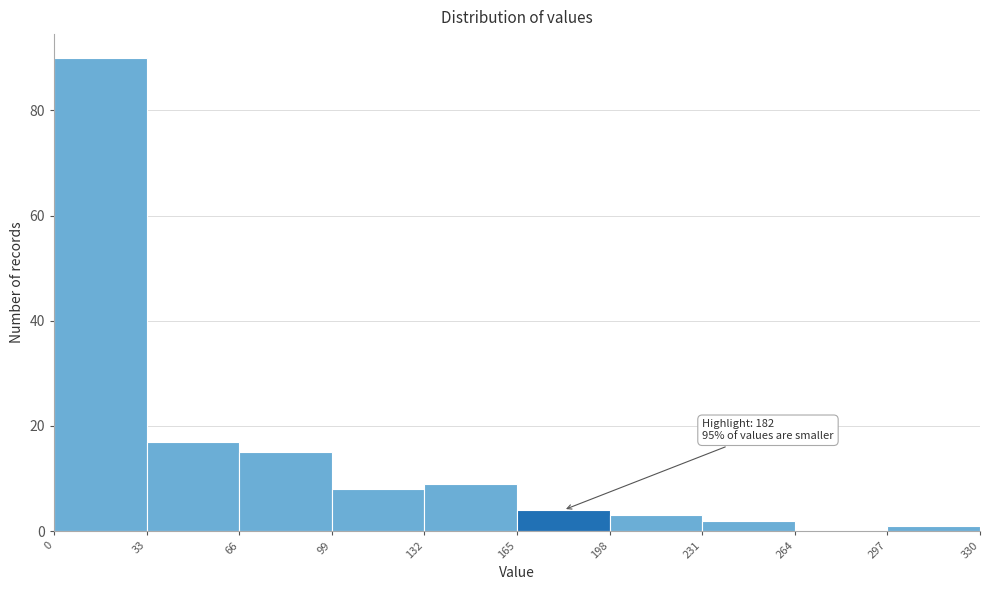

Which range on the x-axis has the tallest bar?

0 to 33